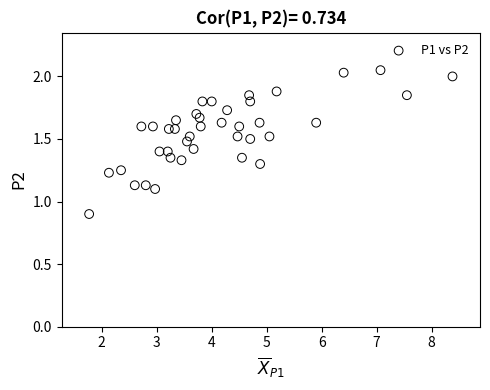

What is the range of X values (max minus min)?

6.6